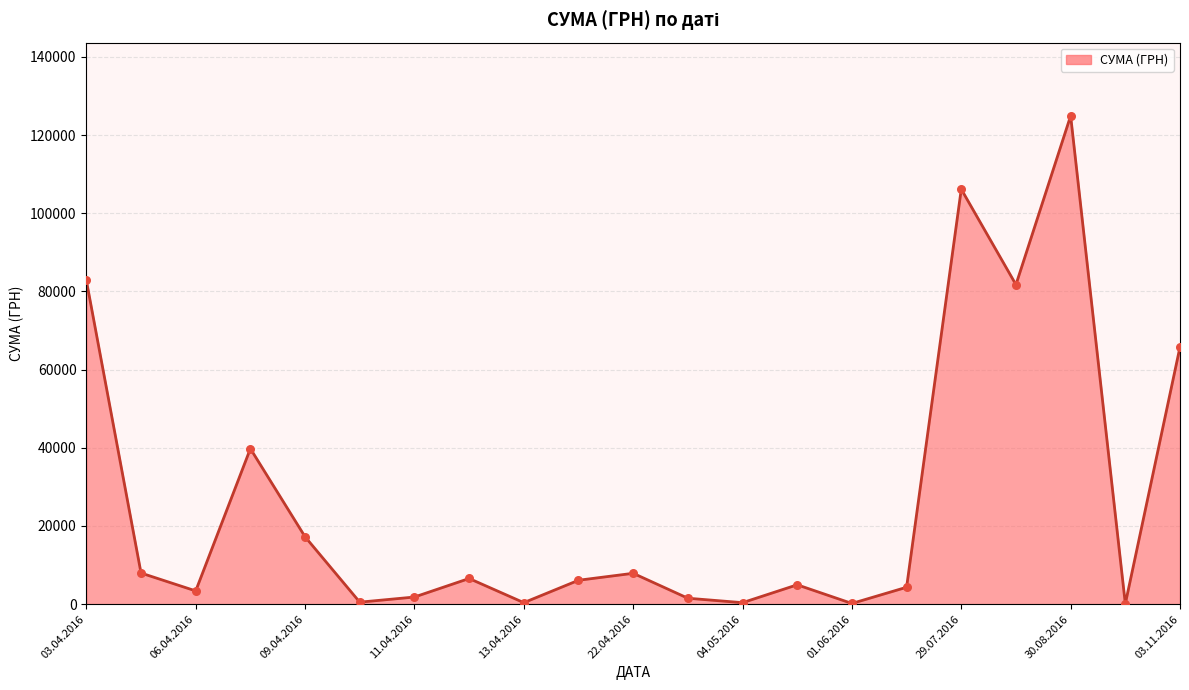

What is the greatest value displayed?

124904.8